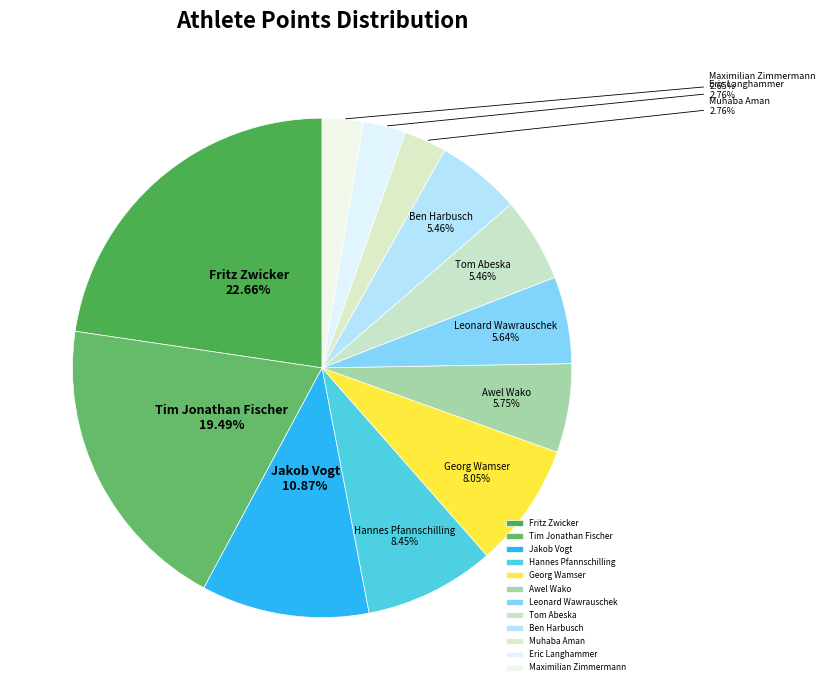

To the nearest percent, what is the combined percentage of Hannes Pfannschilling and Awel Wako?

14%